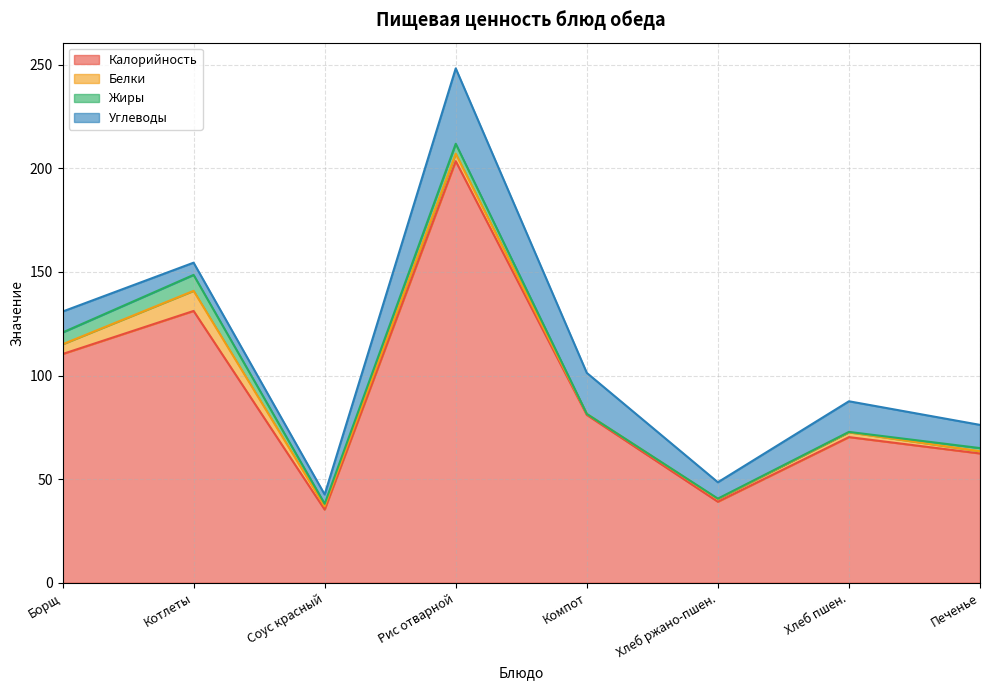

Read the Калорийность value at Хлеб пшен..

70.3